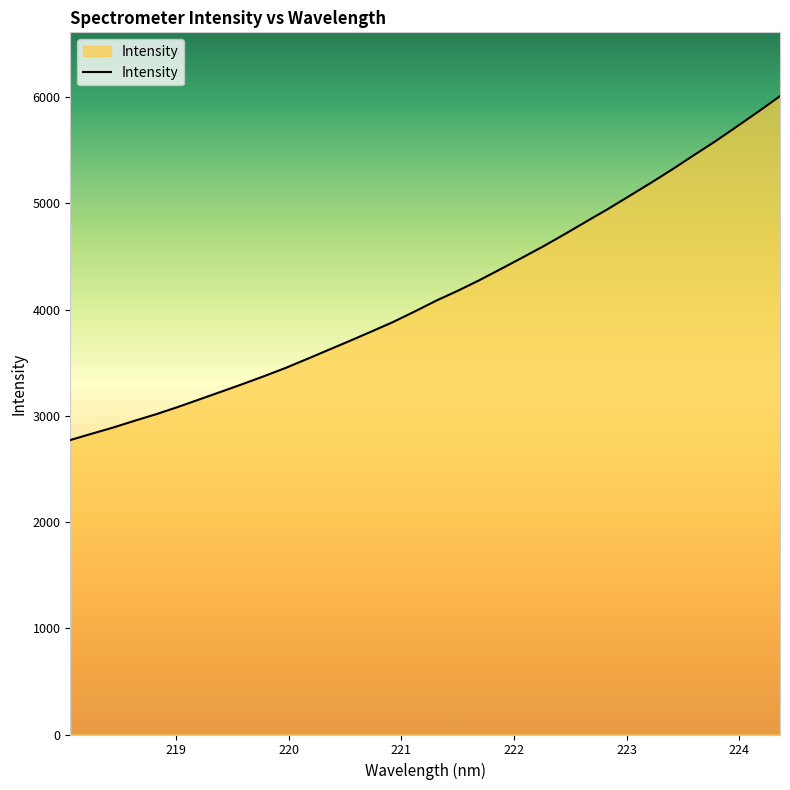

What is the sum of all values?

141276.8